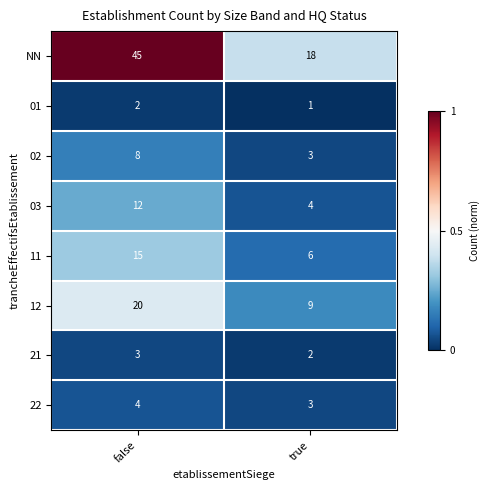

What is the sum of all 12 values?

29